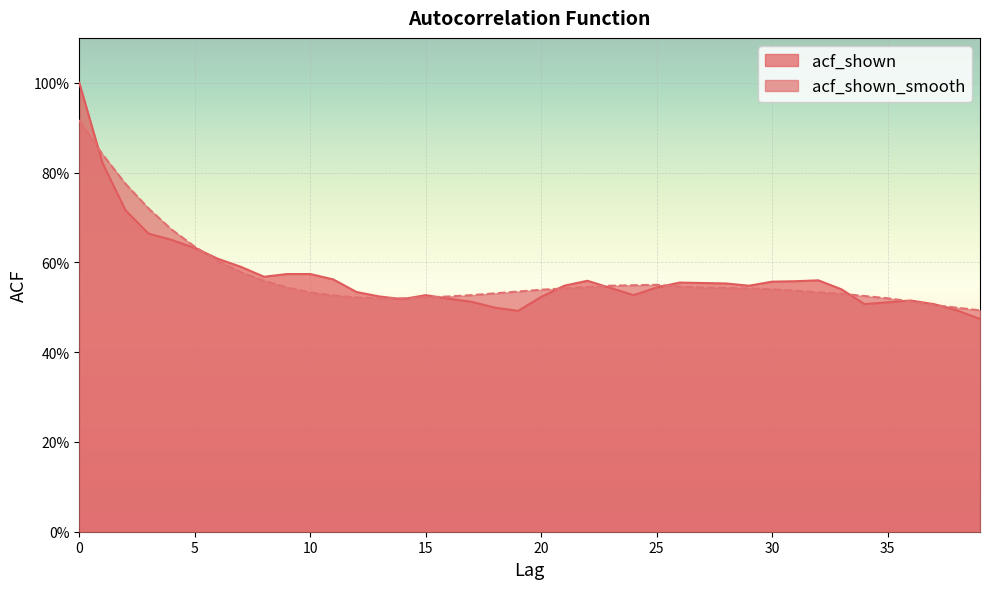

What is the total value across all series at 22?

1.1